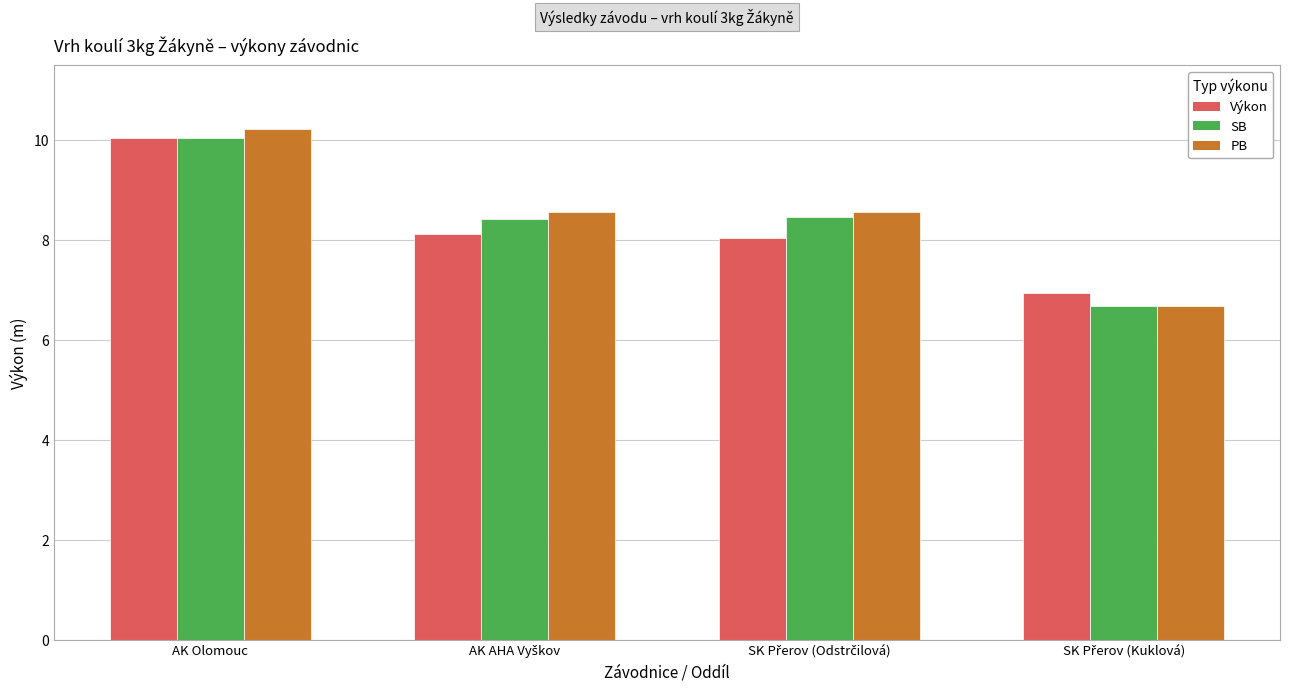

Which series has the widest spread of values?

PB